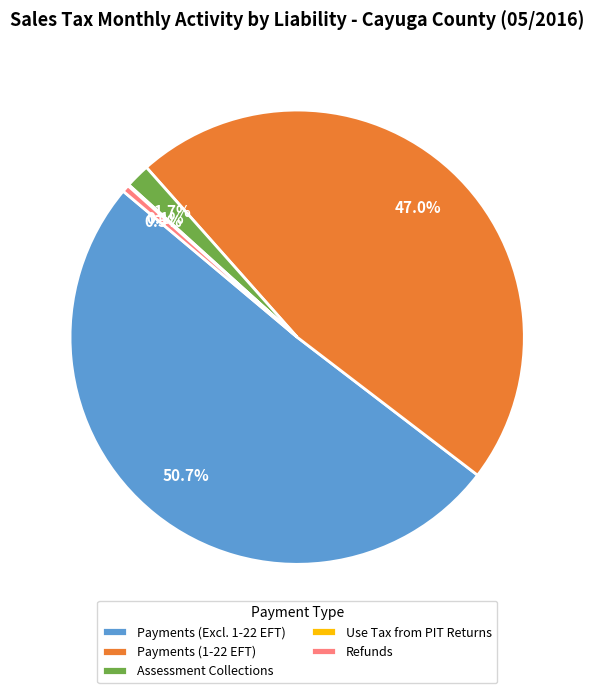

What percentage is the Assessment Collections slice, to the nearest percent?

2%